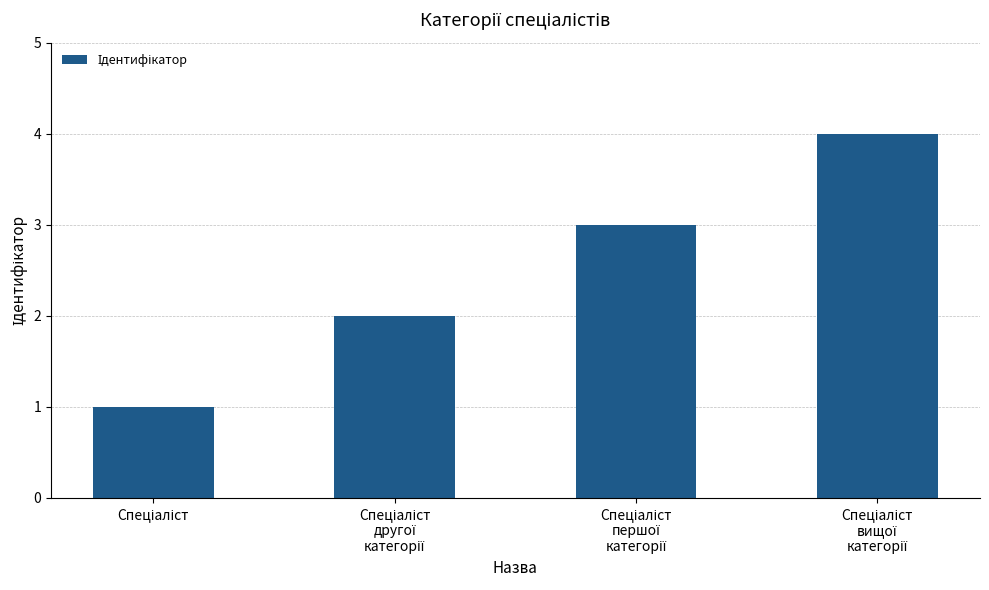

How many values are between 2 and 4?

3